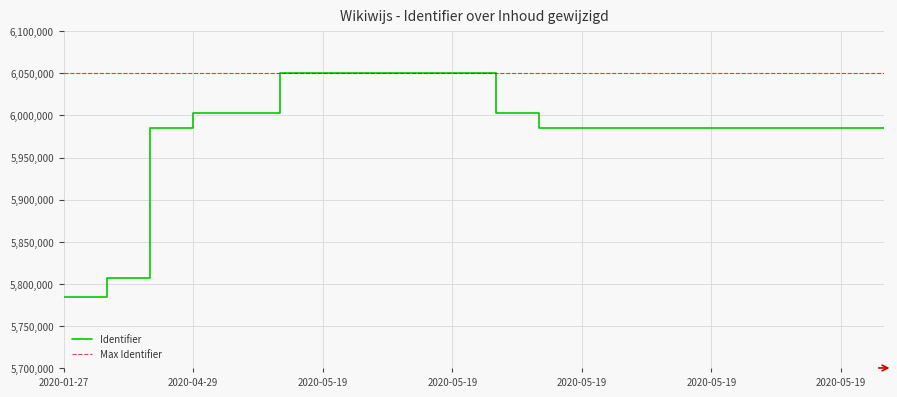

Which series has the largest total across all categories?

Max Identifier